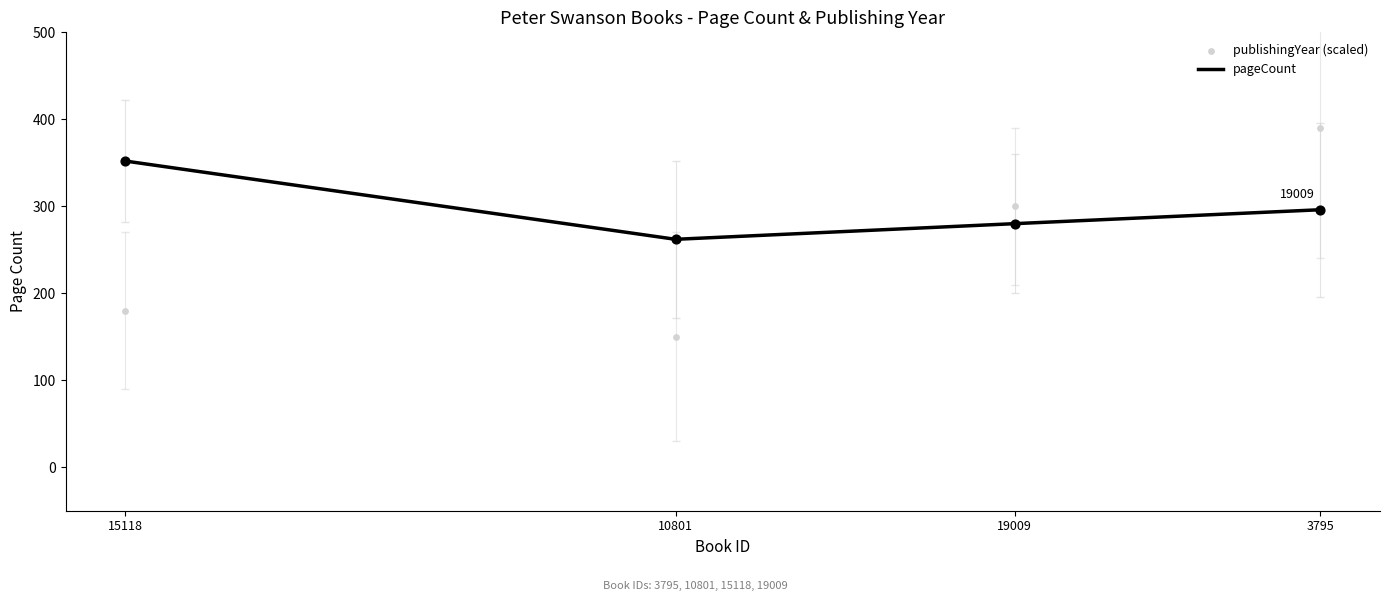

At which category is the sum across all series the highest?

3795